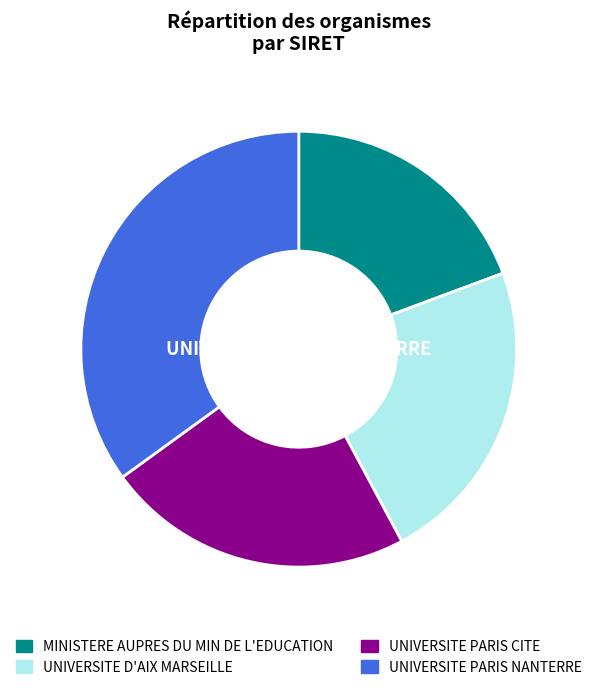

Combined, do MINISTERE AUPRES DU MIN DE L'EDUCATION and UNIVERSITE PARIS CITE account for over 50%?

No